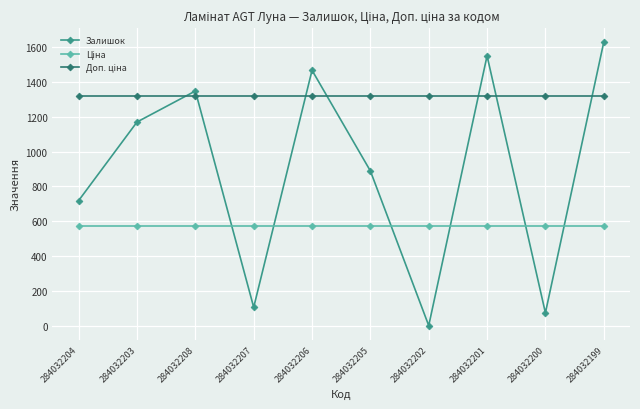

At which category is the sum across all series the highest?

284032199